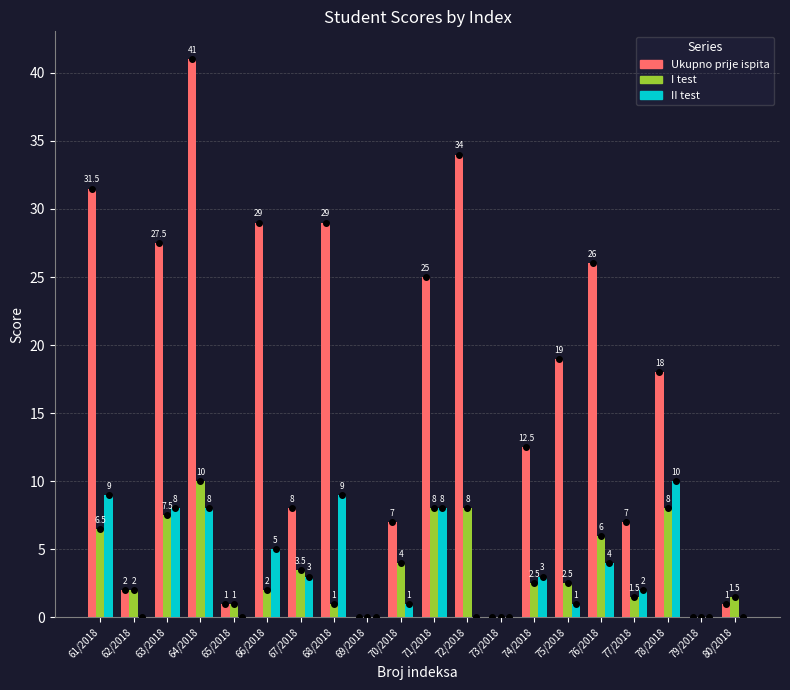

The Ukupno prije ispita series shows 26.6 at 78/2018. True or false?

False